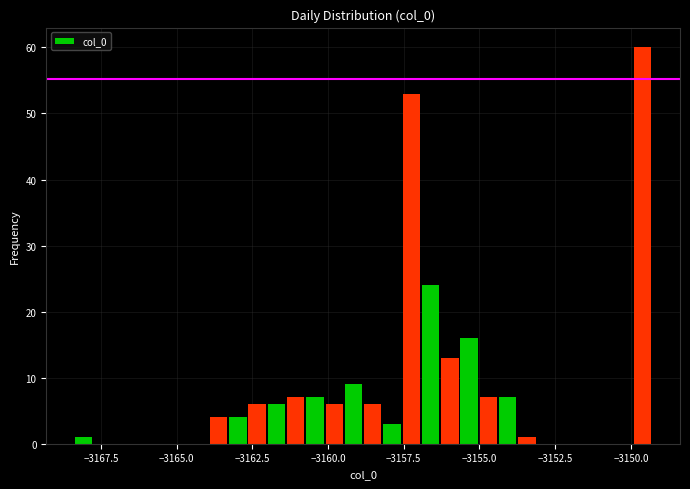

Read against the x-axis, roughly where is the centre of the tallest bar?

-3149.5